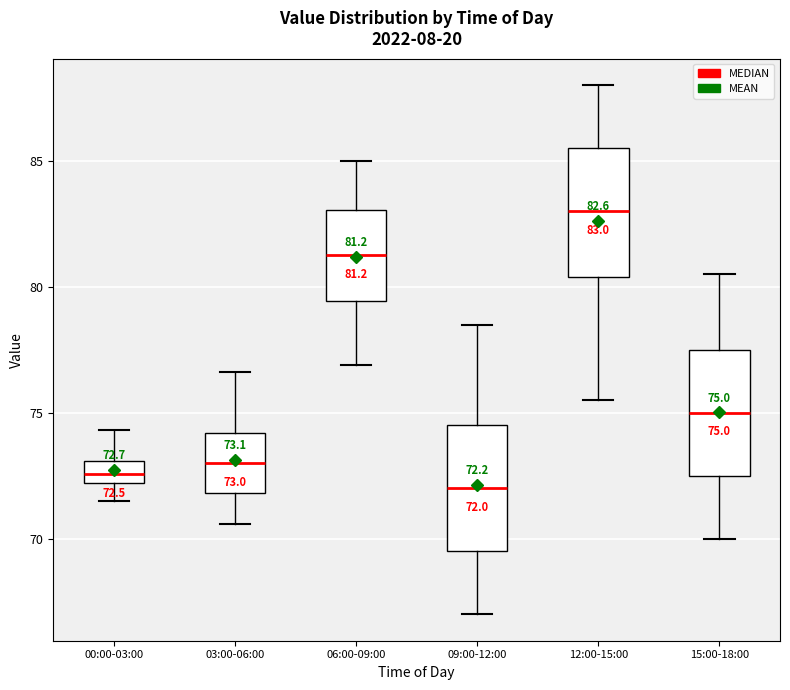

Which box has the lowest median line?

09:00-12:00